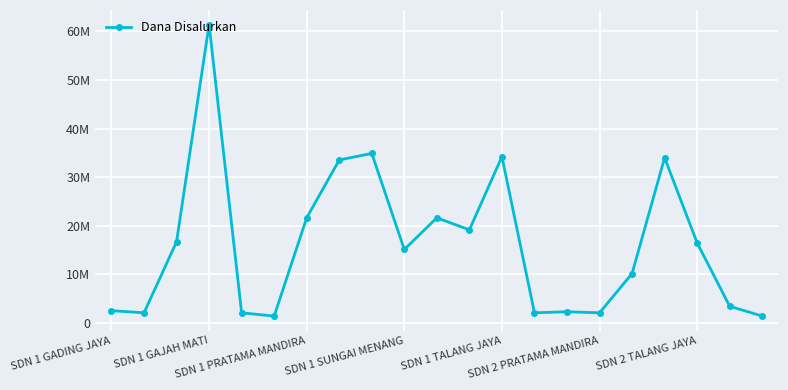

Does the chart have visible grid lines?

Yes